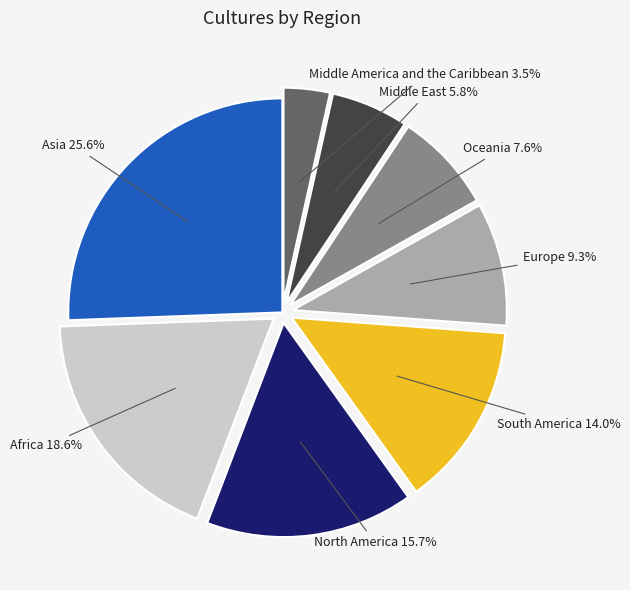

Does any single category account for the majority?

No